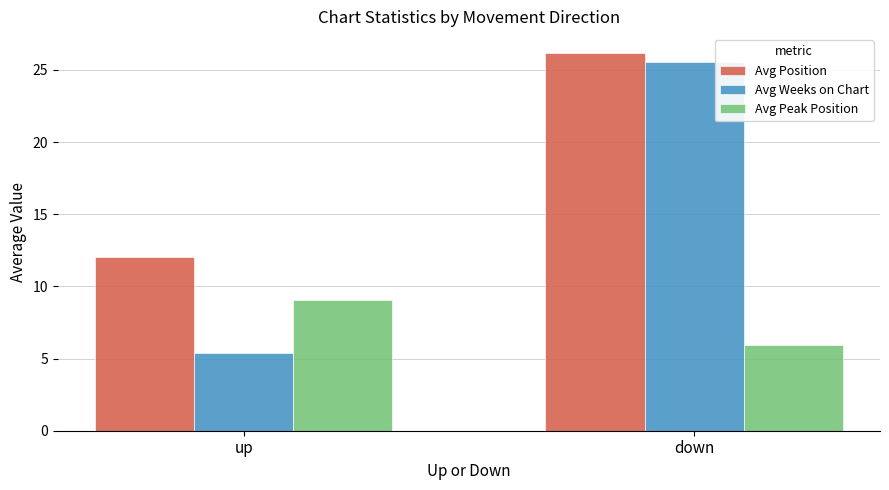

What is the minimum value for Avg Weeks on Chart?

5.4